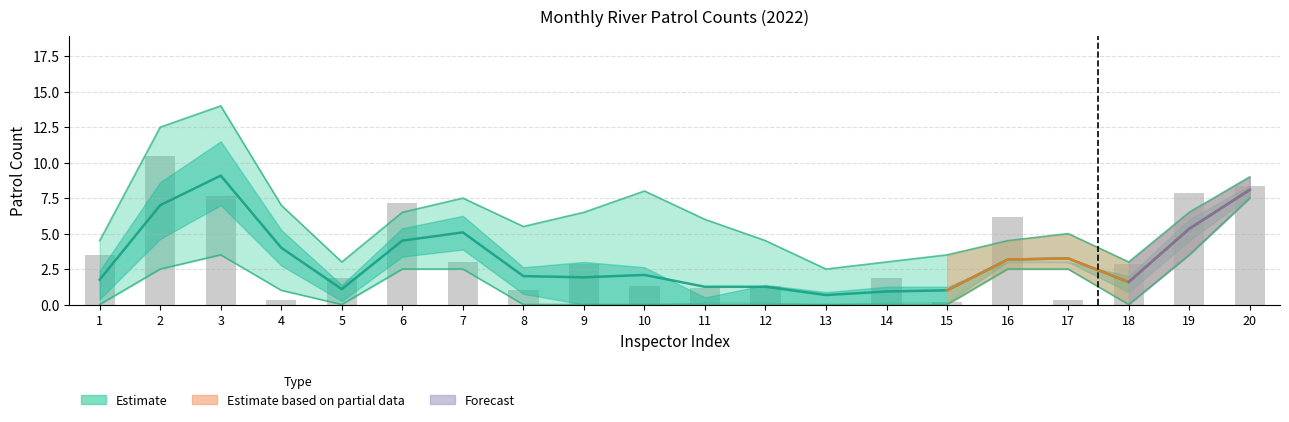

What is the difference between the maximum and second lowest values?

10.3